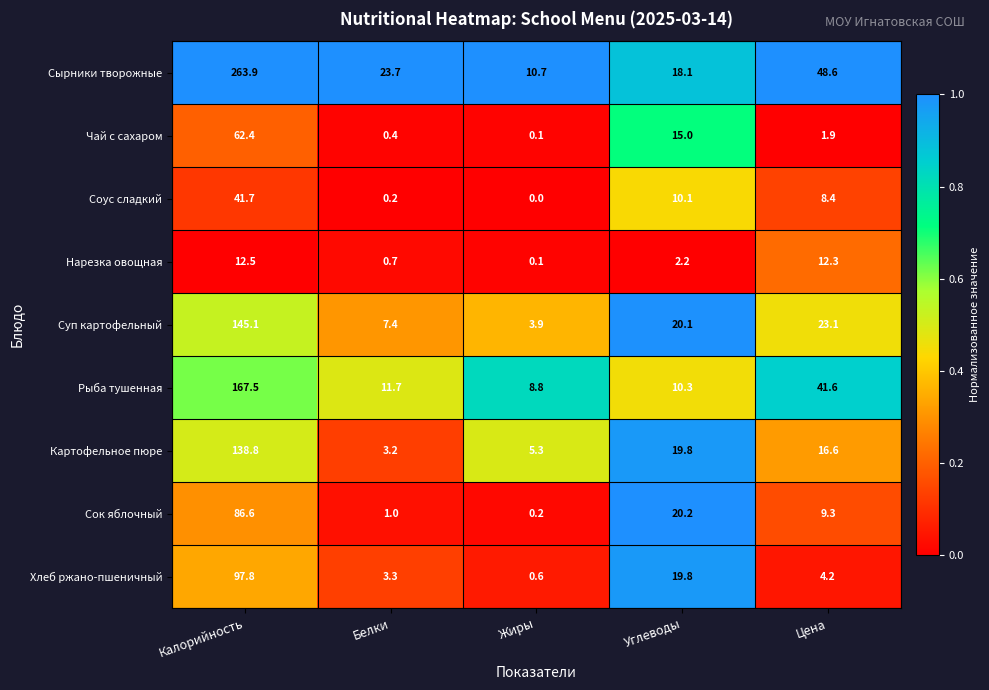

What is the maximum value shown in the chart?

263.9